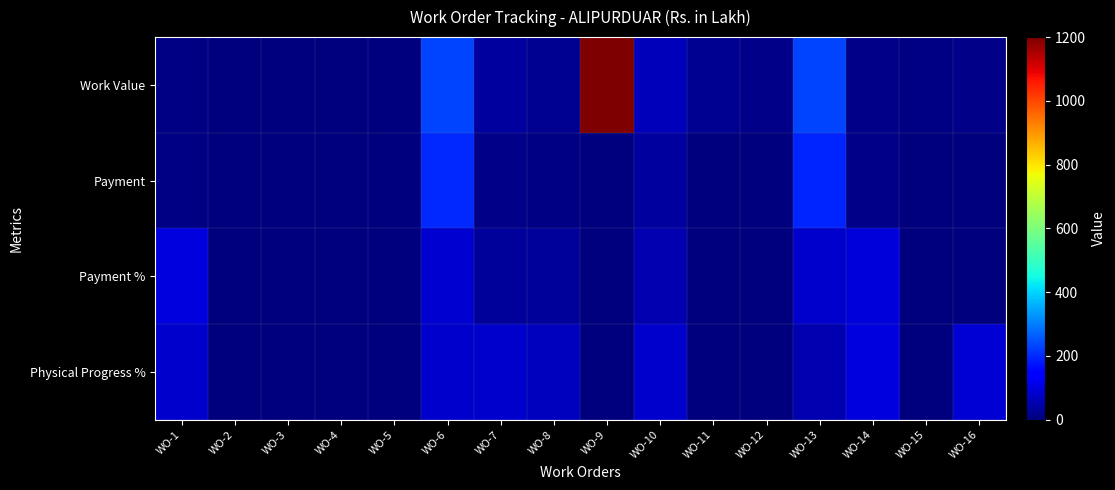

Reading right to left, extract all data points from this chart.

Work Value: WO-16=9.9	WO-15=7.0	WO-14=9.9	WO-13=230.7	WO-12=11.5	WO-11=22.8	WO-10=63.8	WO-9=1200.0	WO-8=21.0	WO-7=36.2	WO-6=230.7	WO-5=1.0	WO-4=1.0	WO-3=1.0	WO-2=1.0	WO-1=4.9
Payment: WO-16=0.0	WO-15=0.0	WO-14=9.6	WO-13=194.1	WO-12=0.0	WO-11=0.0	WO-10=33.8	WO-9=0.0	WO-8=5.9	WO-7=10.8	WO-6=200.3	WO-5=0.0	WO-4=0.0	WO-3=0.0	WO-2=0.0	WO-1=4.9
Payment %: WO-16=0.0	WO-15=0.0	WO-14=96.5	WO-13=84.1	WO-12=0.0	WO-11=0.0	WO-10=53.0	WO-9=0.0	WO-8=28.1	WO-7=29.9	WO-6=86.8	WO-5=0.0	WO-4=0.0	WO-3=0.0	WO-2=0.0	WO-1=100.0
Physical Progress %: WO-16=90.0	WO-15=0.0	WO-14=100.0	WO-13=55.0	WO-12=0.0	WO-11=0.0	WO-10=83.0	WO-9=0.0	WO-8=70.0	WO-7=81.0	WO-6=84.0	WO-5=0.0	WO-4=0.0	WO-3=0.0	WO-2=0.0	WO-1=84.0